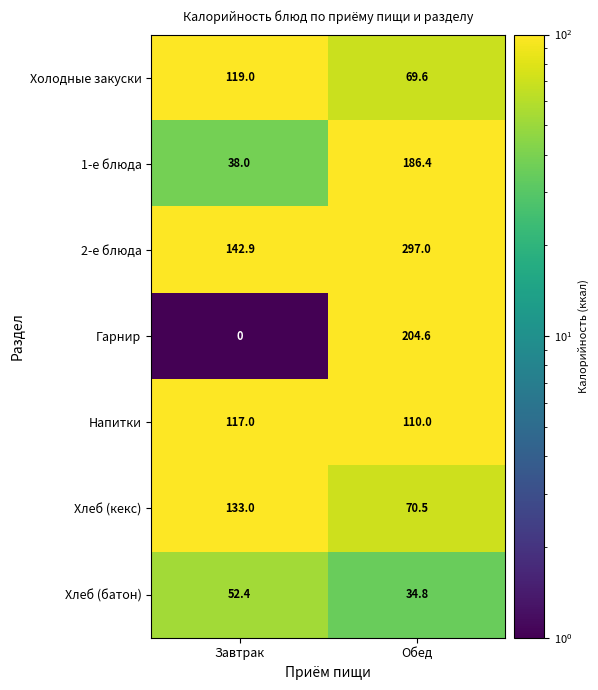

List the series in order of their peak value, lowest first.

Хлеб (батон), Напитки, Холодные закуски, Хлеб (кекс), 1-е блюда, Гарнир, 2-е блюда